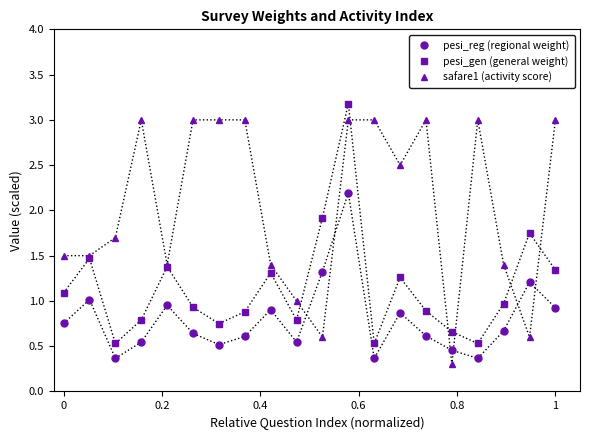

In pesi_gen (general weight), how many points are lower than both neighbors (excluding endpoints)?

5